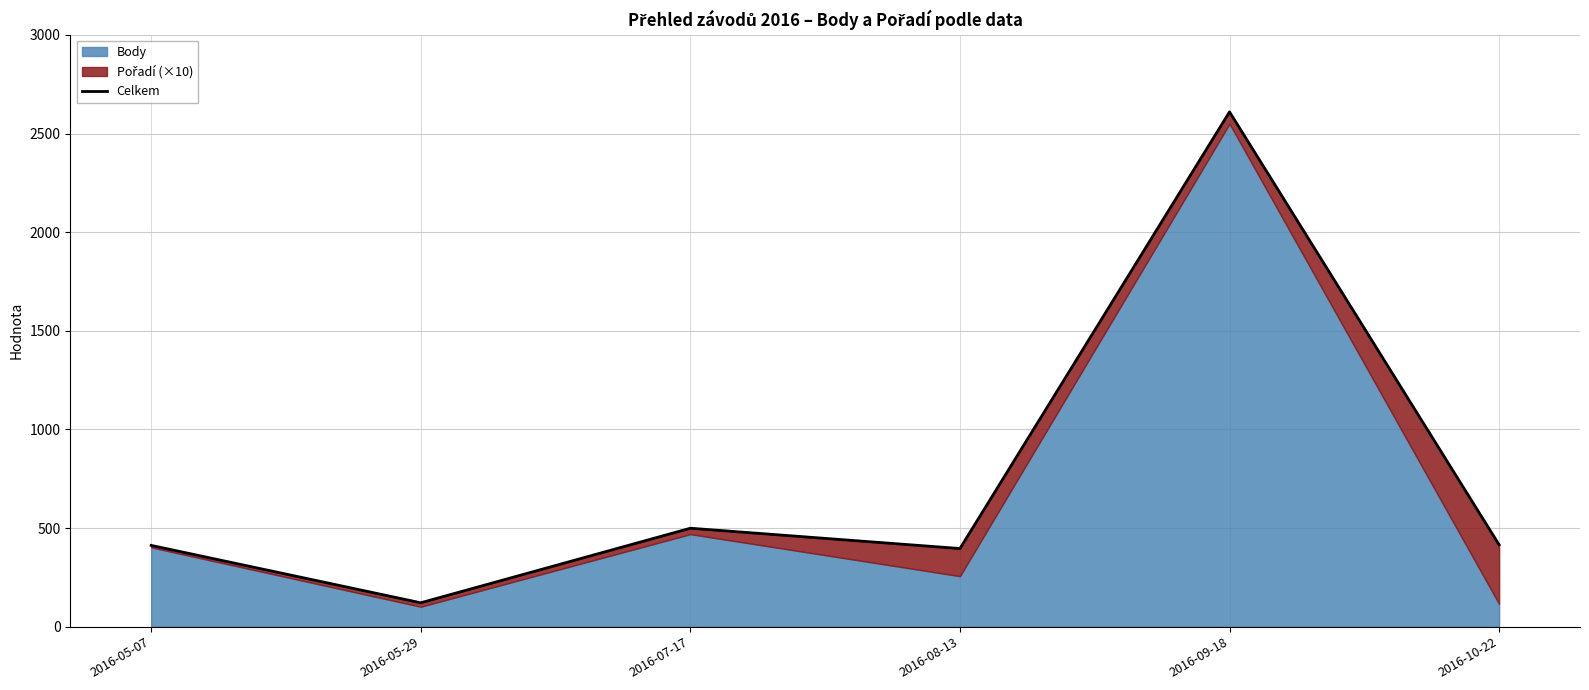

The value at 2016-08-13 is 98. True or false?

False